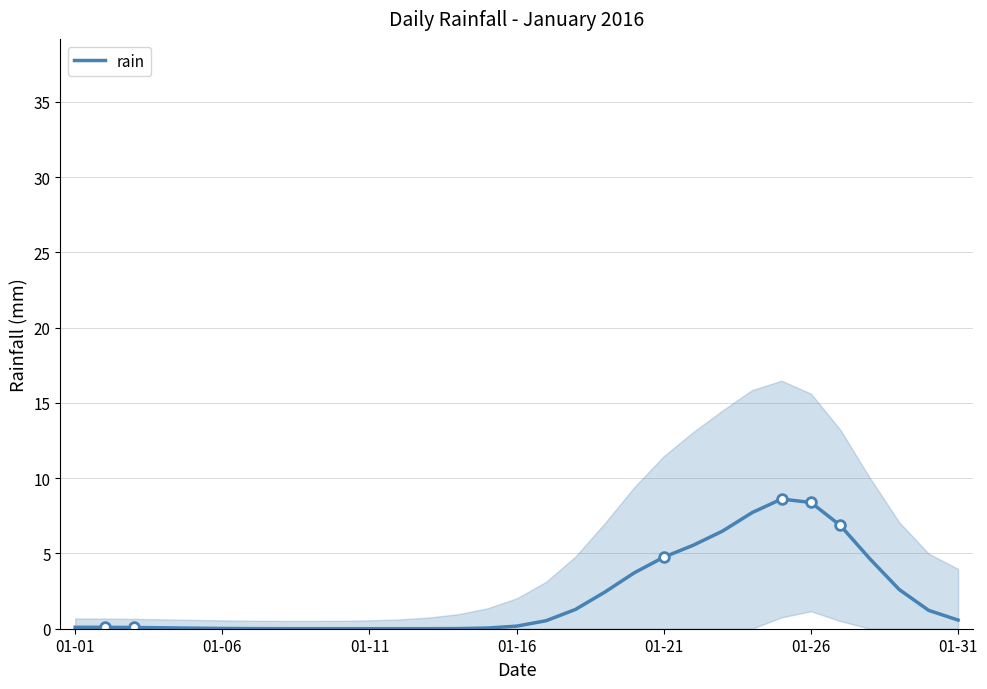

How many points are lower than both their immediate neighbors (excluding endpoints)?

1